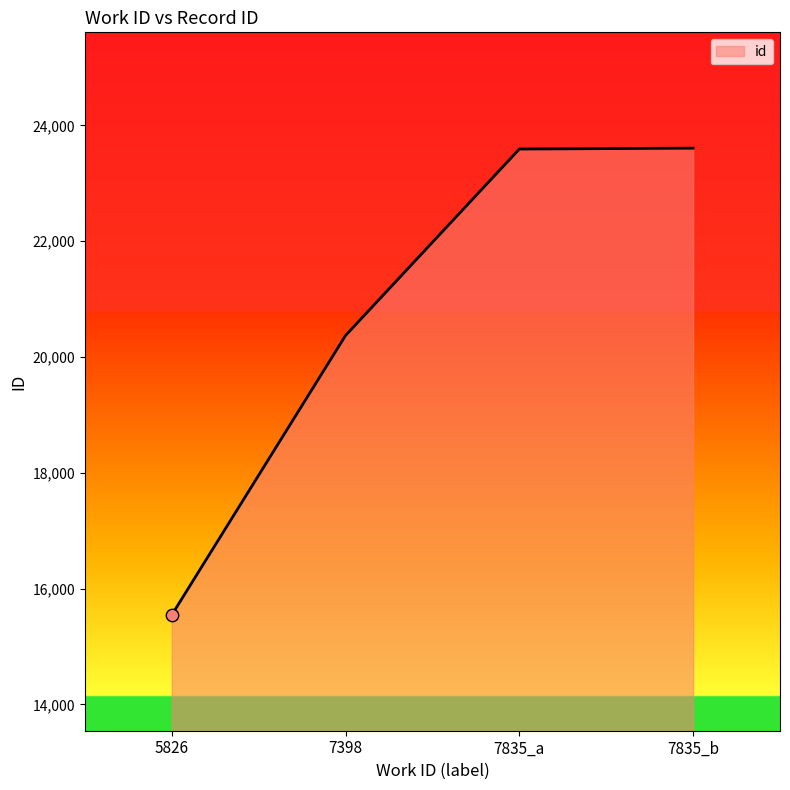

Which has a higher value, 7398 or 7835_a?

7835_a